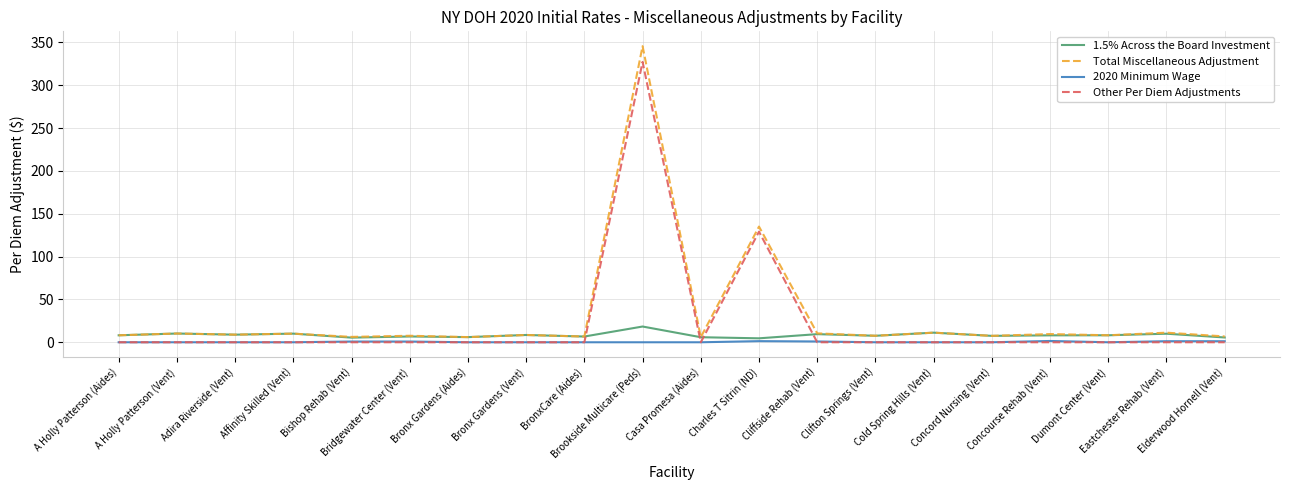

True or false: 2020 Minimum Wage has more than 0 points higher than both neighbors.

True